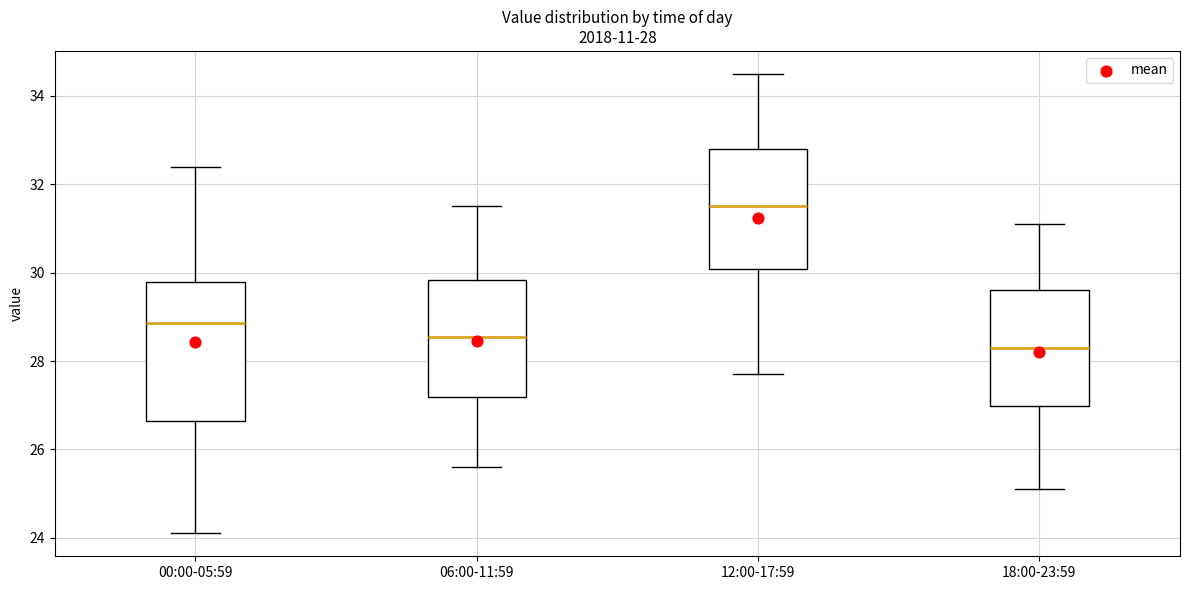

Which box's median line is the lowest?

18:00-23:59